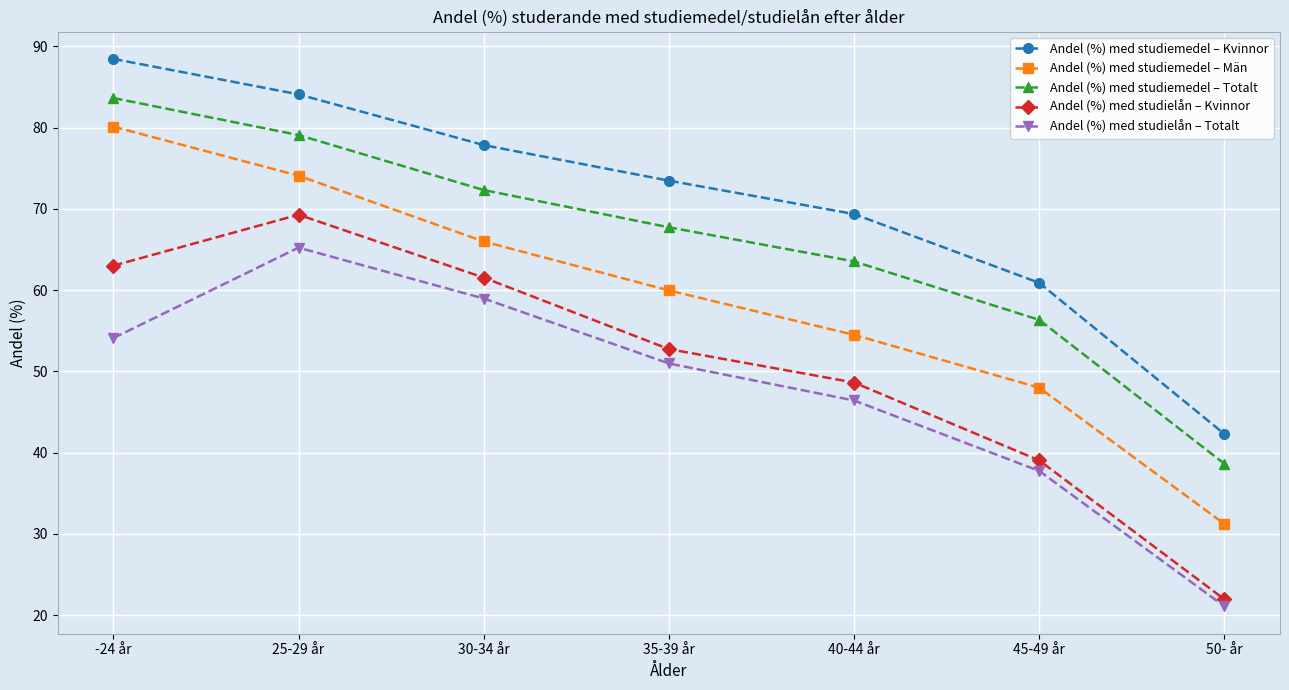

Which label corresponds to the smallest value in the chart?

50- år